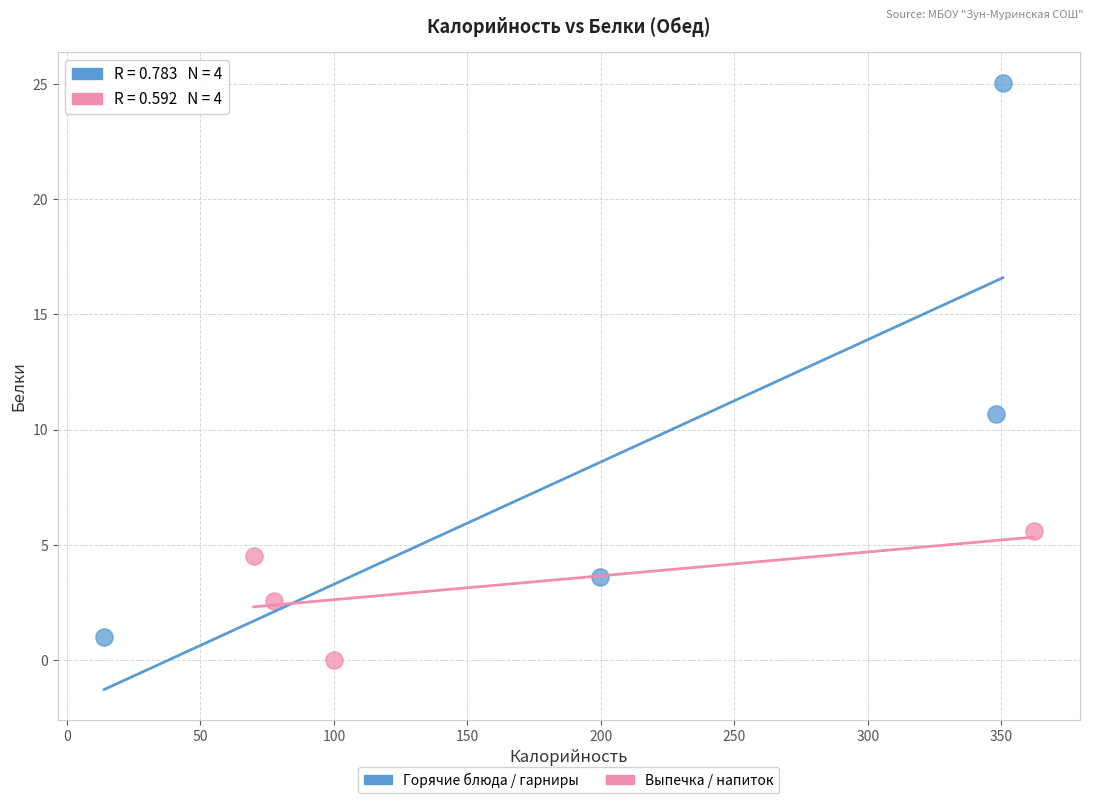

Which series has the largest Y range (max minus min)?

Горячие блюда / гарниры